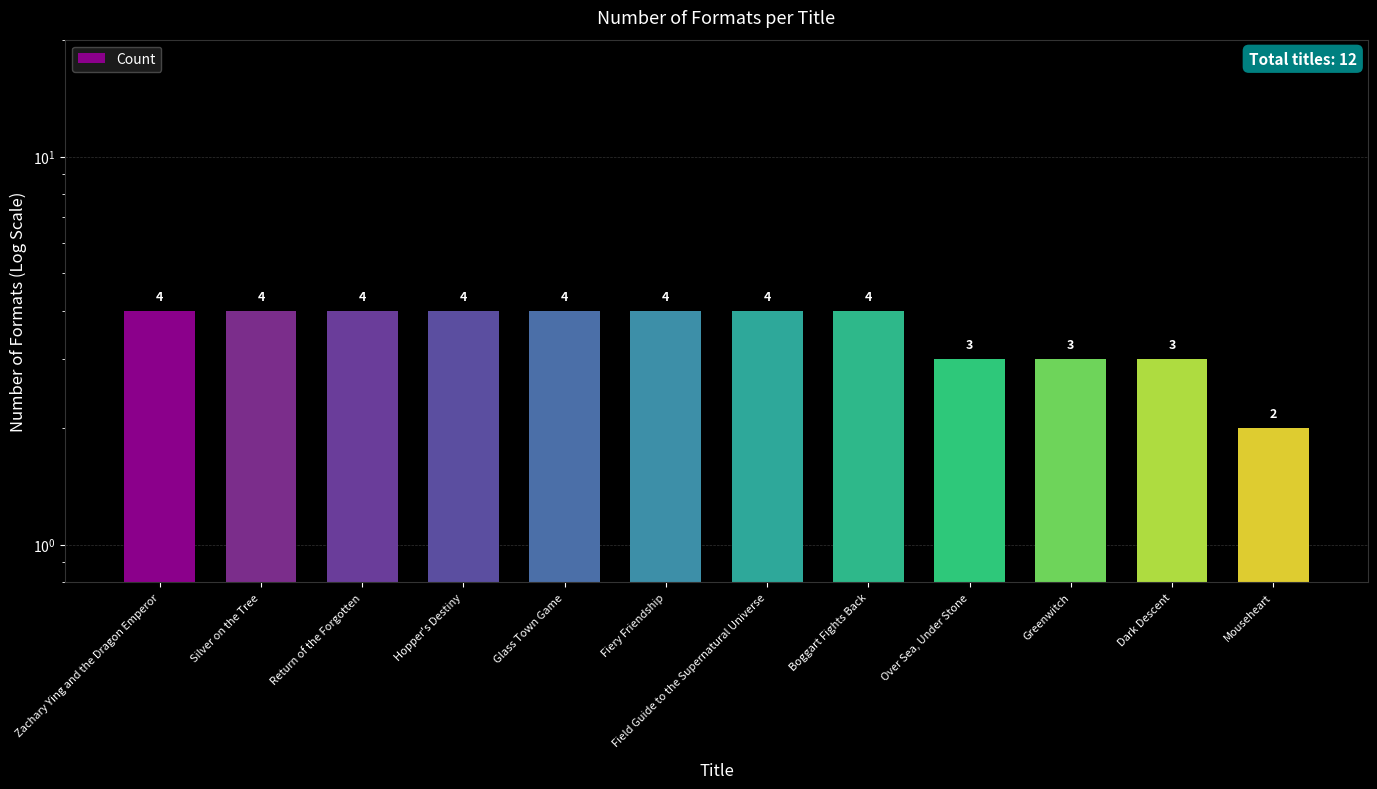

Does the chart contain stacked bars?

No